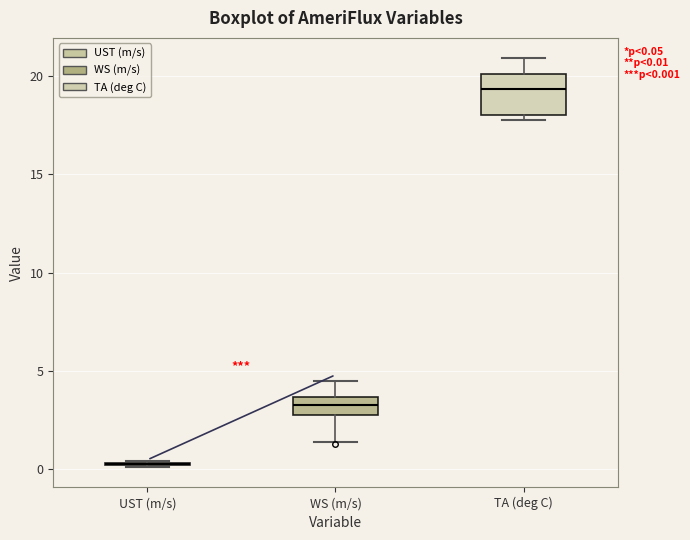

Which box is the tallest, from its lower edge to its upper edge?

TA (deg C)